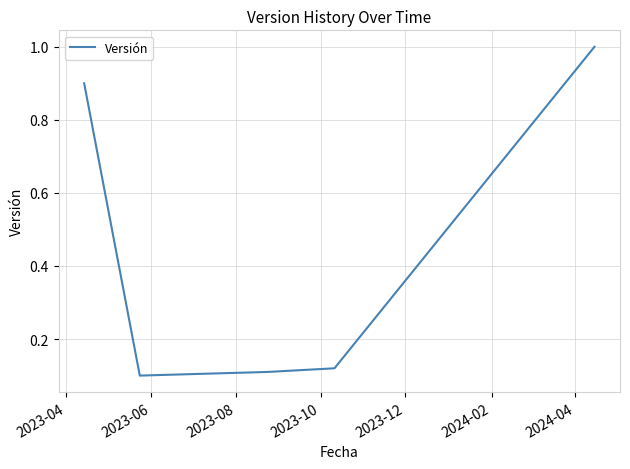

What is the average value?

0.4